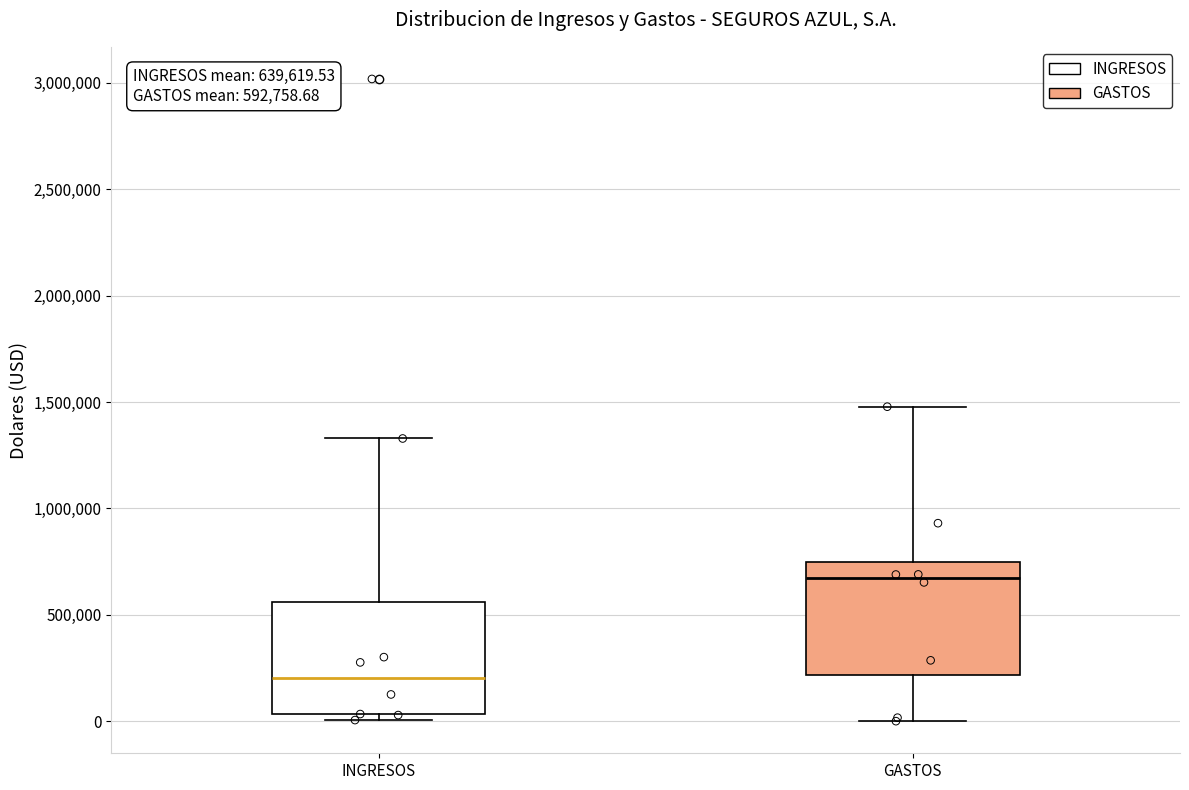

Which box's median line is the lowest?

INGRESOS